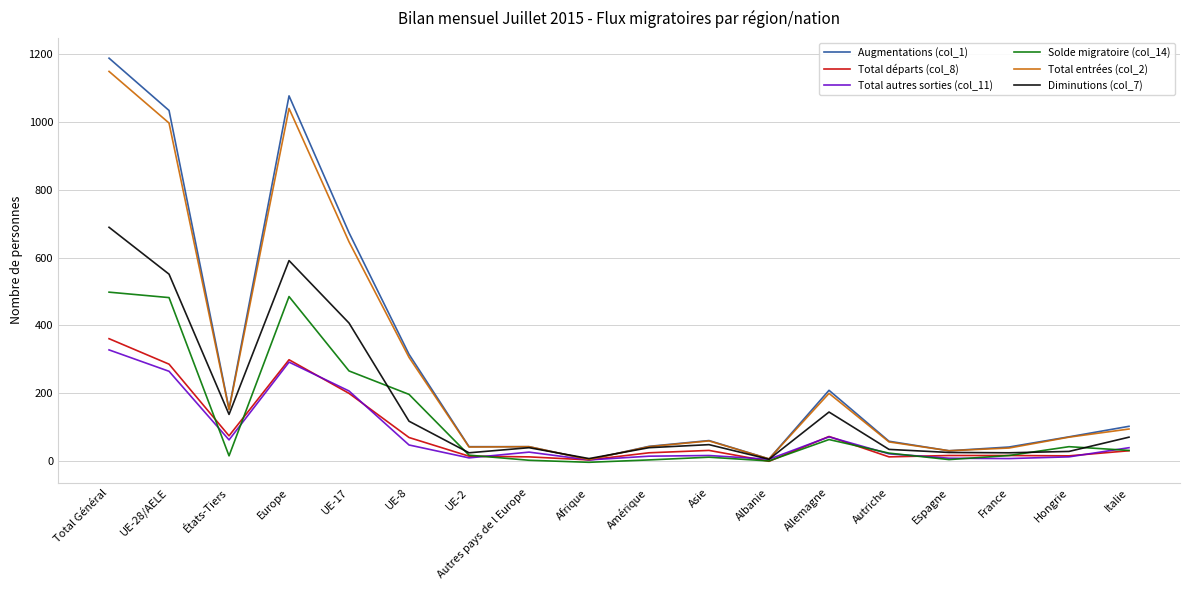

Which series has the largest range (max minus min)?

Augmentations (col_1)